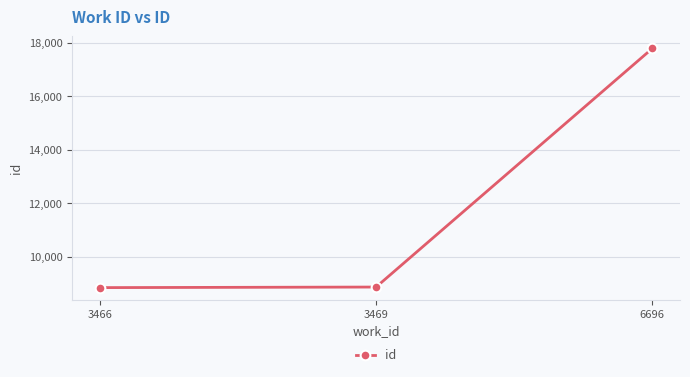

What is the minimum value shown in the chart?

8858